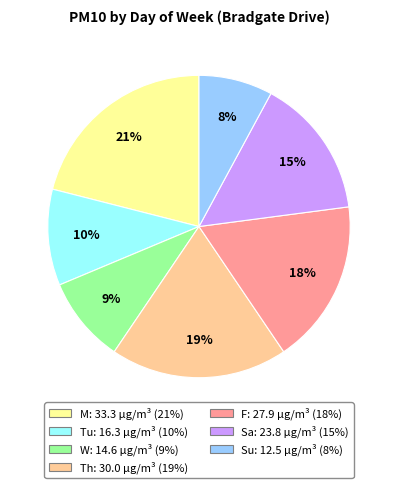

Which slice is the smallest?

Su